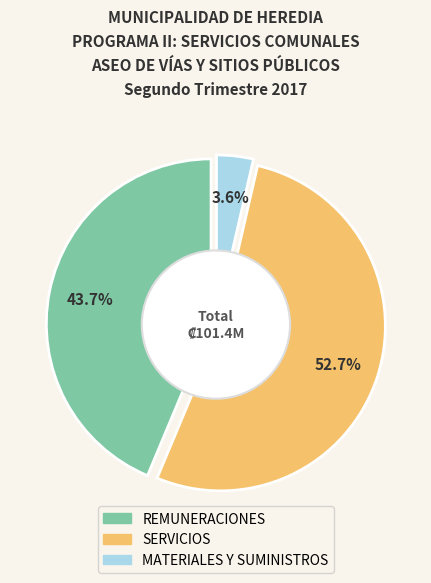

What is the change in value from REMUNERACIONES to MATERIALES Y SUMINISTROS?

-40631090.6